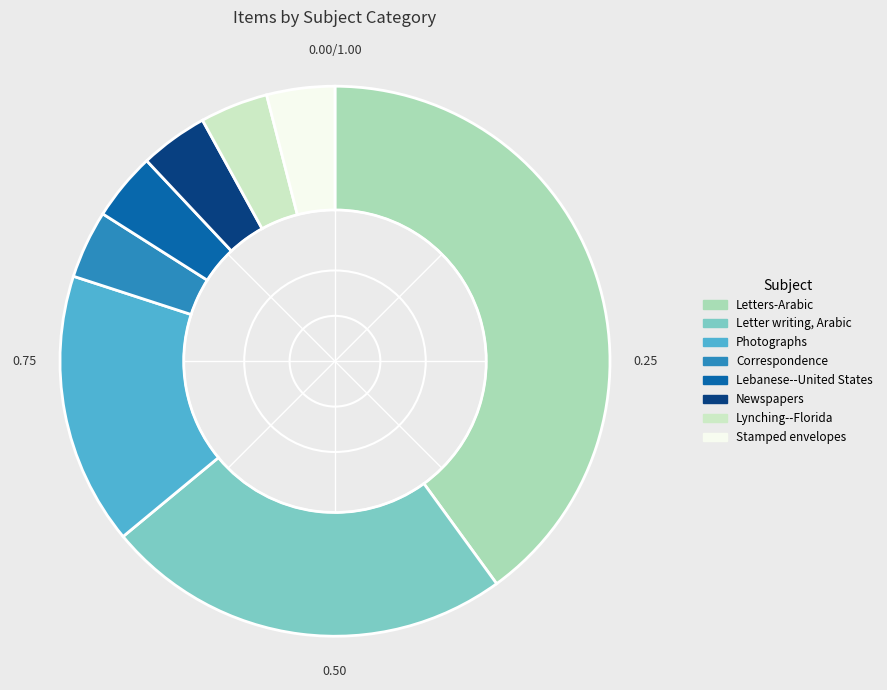

Is it true that Letter writing, Arabic is 24% of the pie?

True